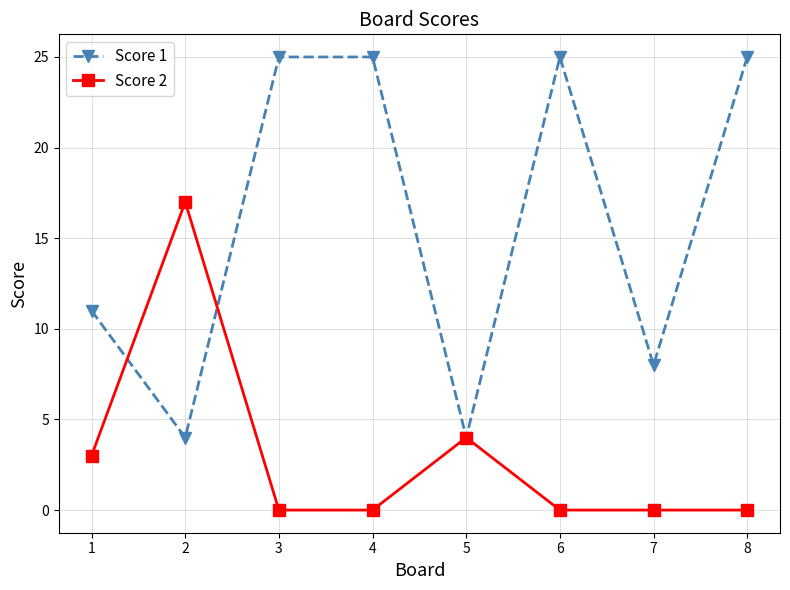

Where is the first local maximum for Score 2?

2